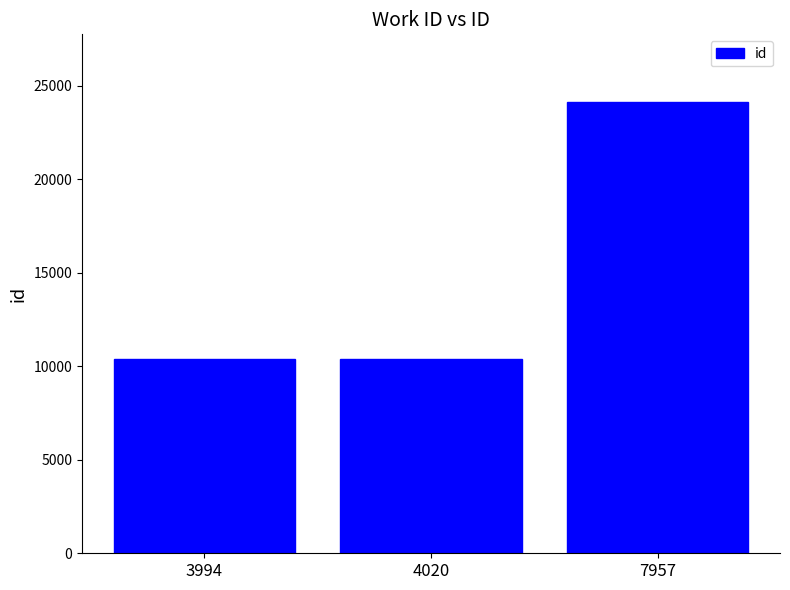

What is the change in value from 3994 to 4020?

+27